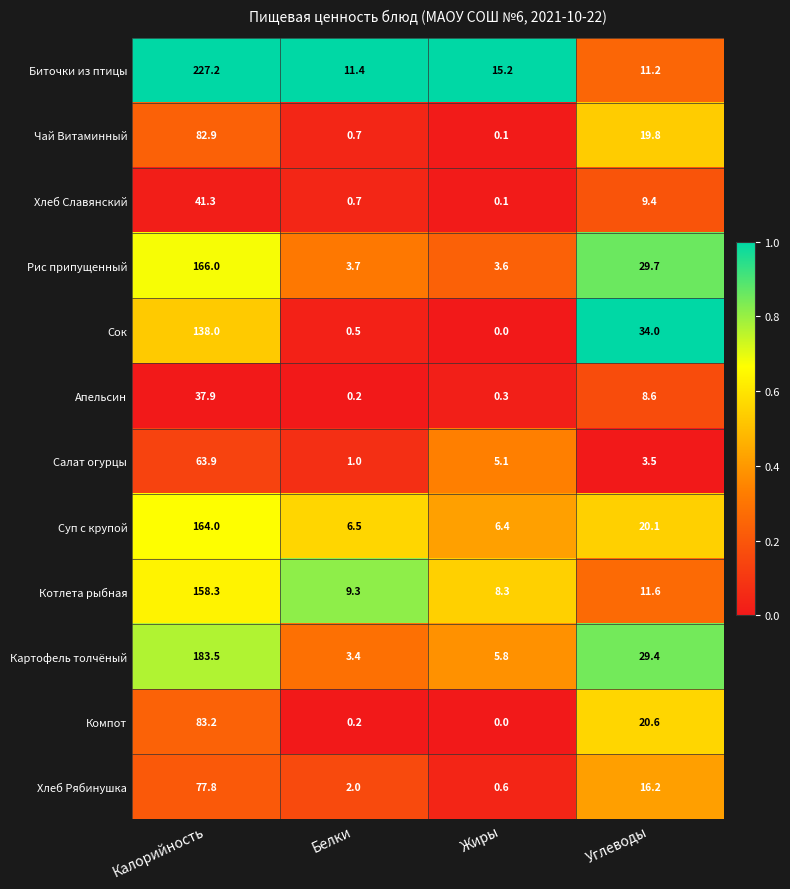

Which series has the largest total across all categories?

Биточки из птицы